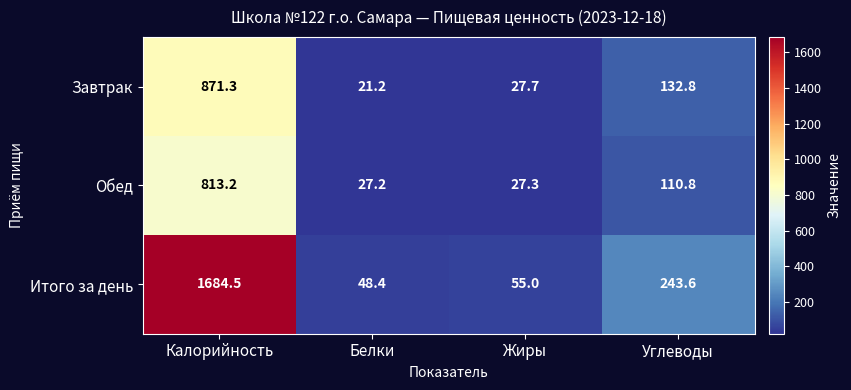

Which series has the widest spread of values?

Итого за день